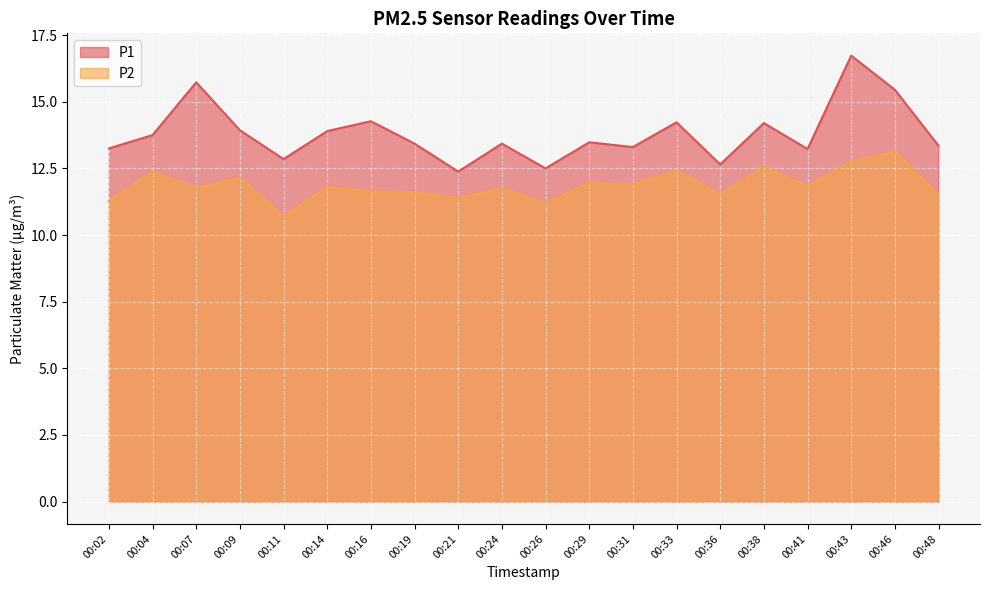

At how many categories does at least one series exceed 16?

1